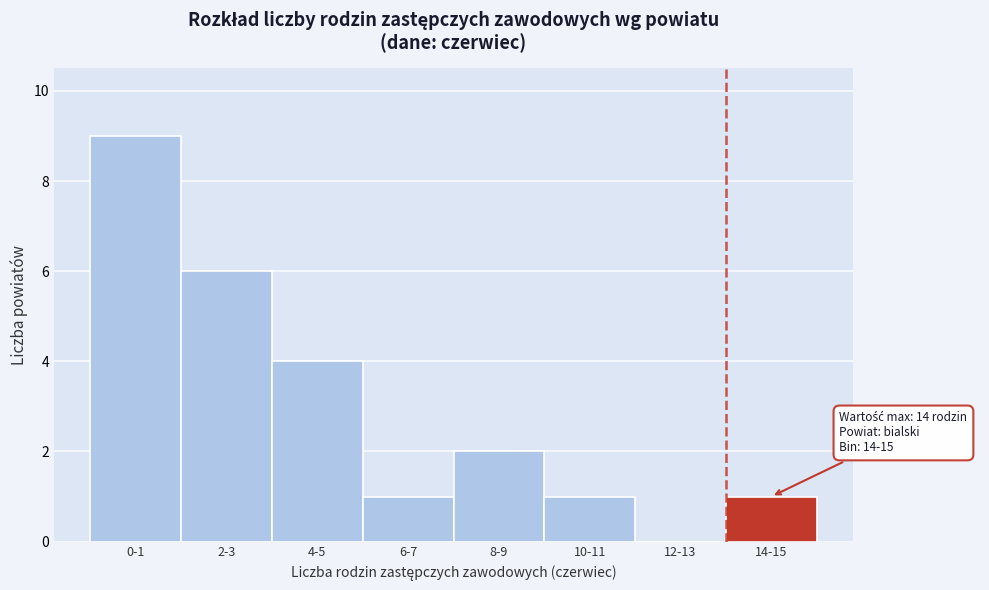

Reading right to left, list all the values displayed in this chart.

14-15=1	12-13=0	10-11=1	8-9=2	6-7=1	4-5=4	2-3=6	0-1=9